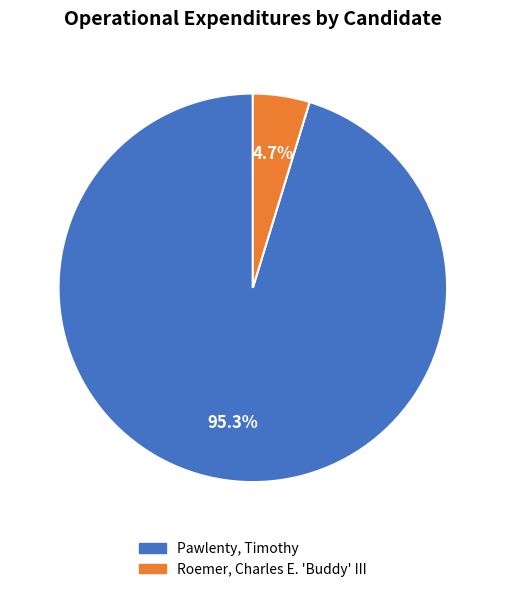

To the nearest percent, what is the combined percentage of Roemer, Charles E. 'Buddy' III and Pawlenty, Timothy?

100%